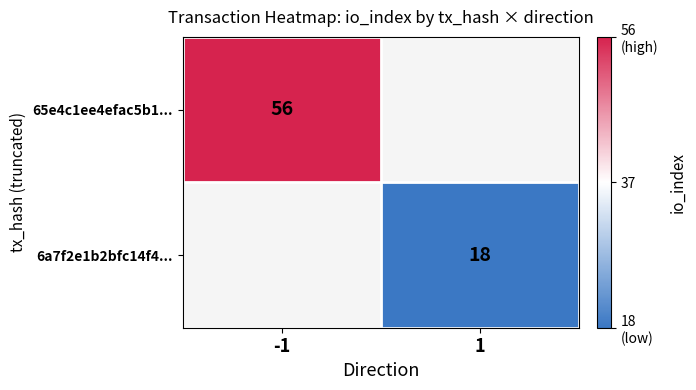

True or false: 6a7f2e1b2bfc14f4... has a value of 11 at 1.

False